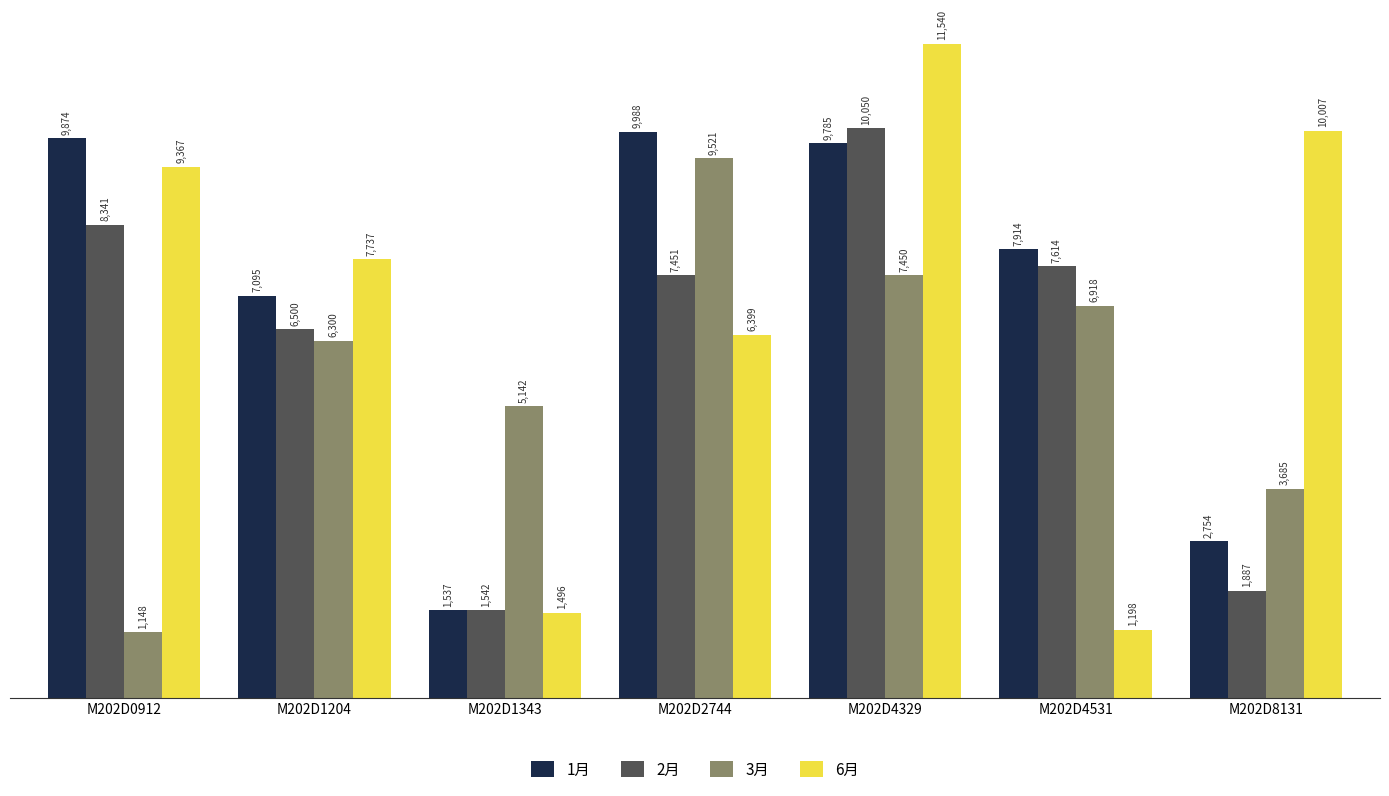

List the labels in order of 2月 value, smallest first.

M202D1343, M202D8131, M202D1204, M202D2744, M202D4531, M202D0912, M202D4329